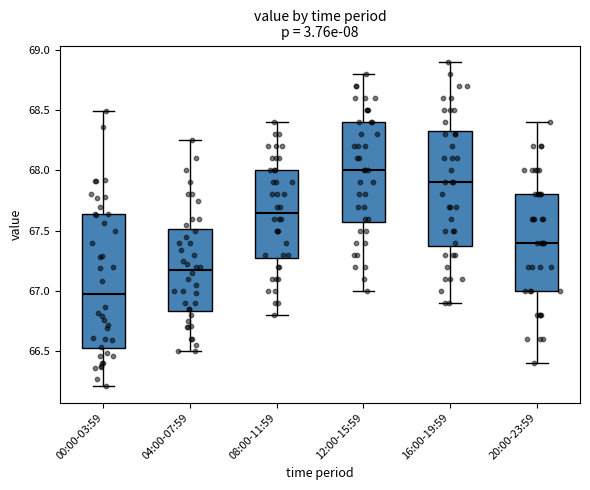

Reading left to right, transcribe this box plot: for each box, give where its median line is, the range the box spans, and where its two whiskers end, as read against the y-axis. The values are not printed on the chart, so give them approximately, as read against the axis.

00:00-03:59: median 67.00, box 66.55 to 67.65, whiskers 66.20 to 68.50
04:00-07:59: median 67.20, box 66.85 to 67.50, whiskers 66.50 to 68.25
08:00-11:59: median 67.65, box 67.30 to 68.00, whiskers 66.80 to 68.40
12:00-15:59: median 68.00, box 67.60 to 68.40, whiskers 67.00 to 68.80
16:00-19:59: median 67.90, box 67.40 to 68.35, whiskers 66.90 to 68.90
20:00-23:59: median 67.40, box 67.00 to 67.80, whiskers 66.40 to 68.40